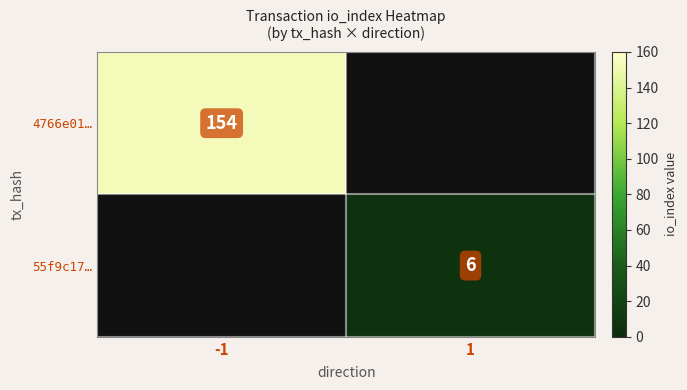

Is it true that 55f9c17… equals 10 at 1?

False